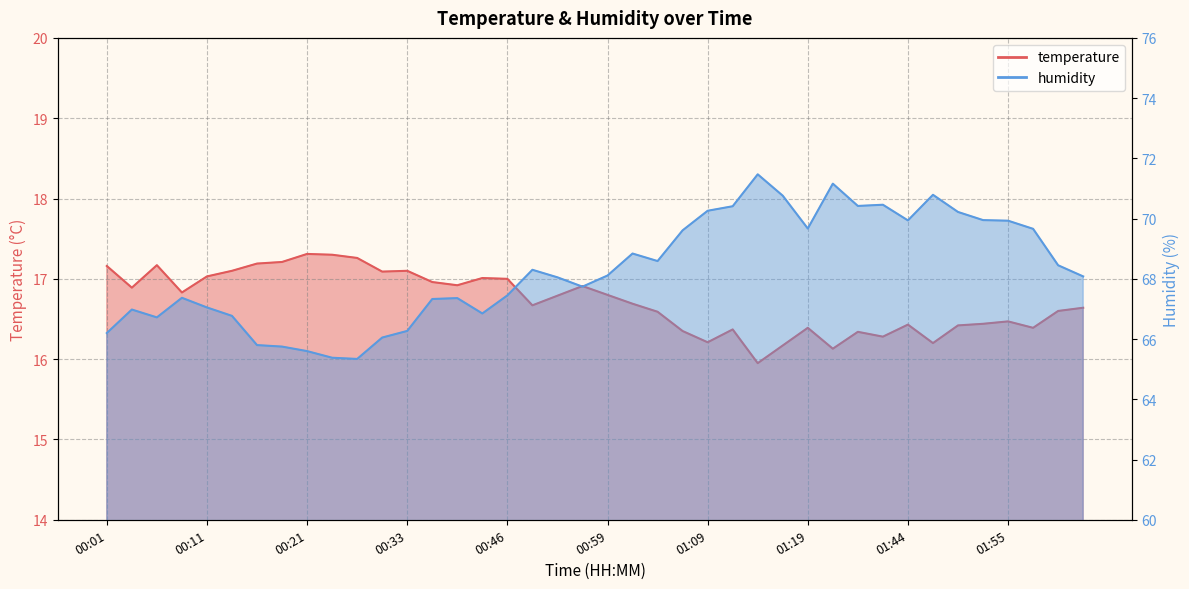

The humidity series shows 44.4 at 01:39. True or false?

False